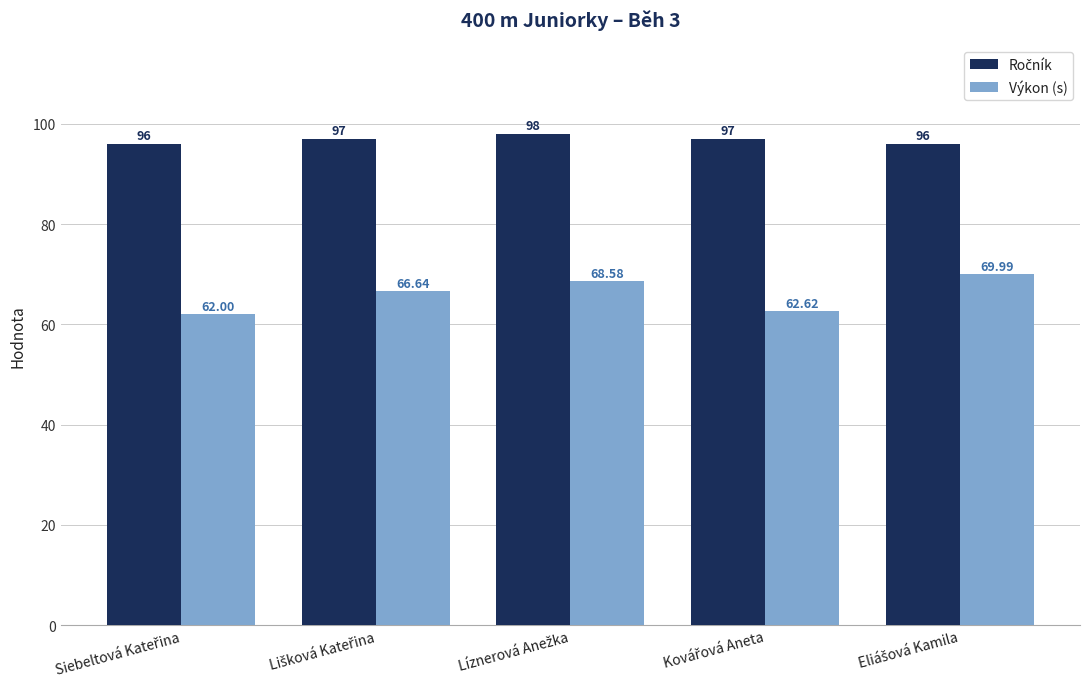

At how many categories does at least one series exceed 66?

5